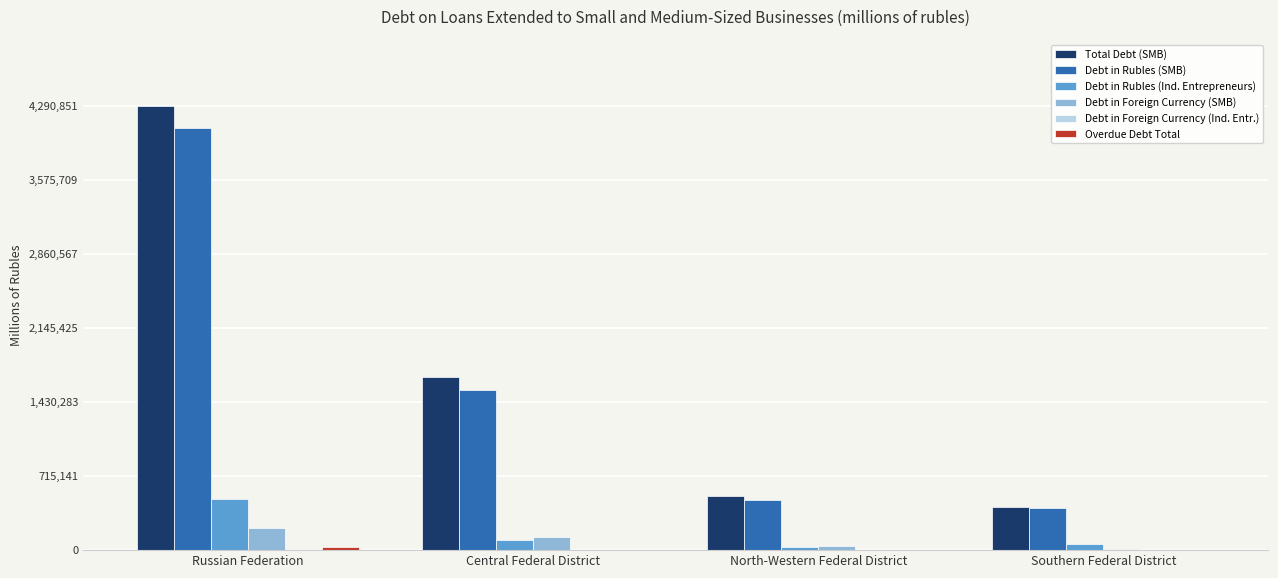

Which category has the highest value in the Total Debt (SMB) series?

Russian Federation